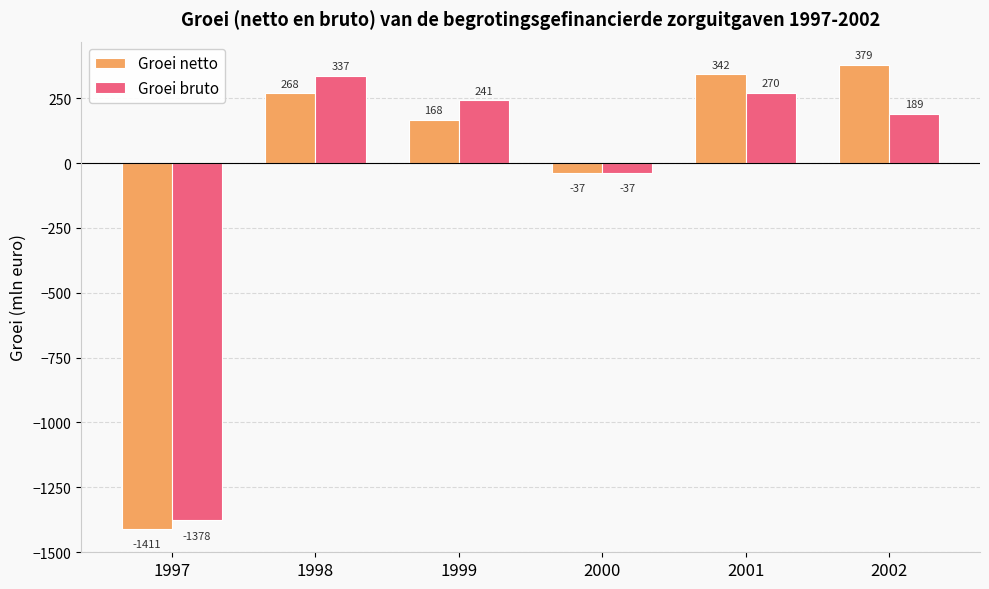

Which series changed the most between 1998 and 1999?

Groei netto